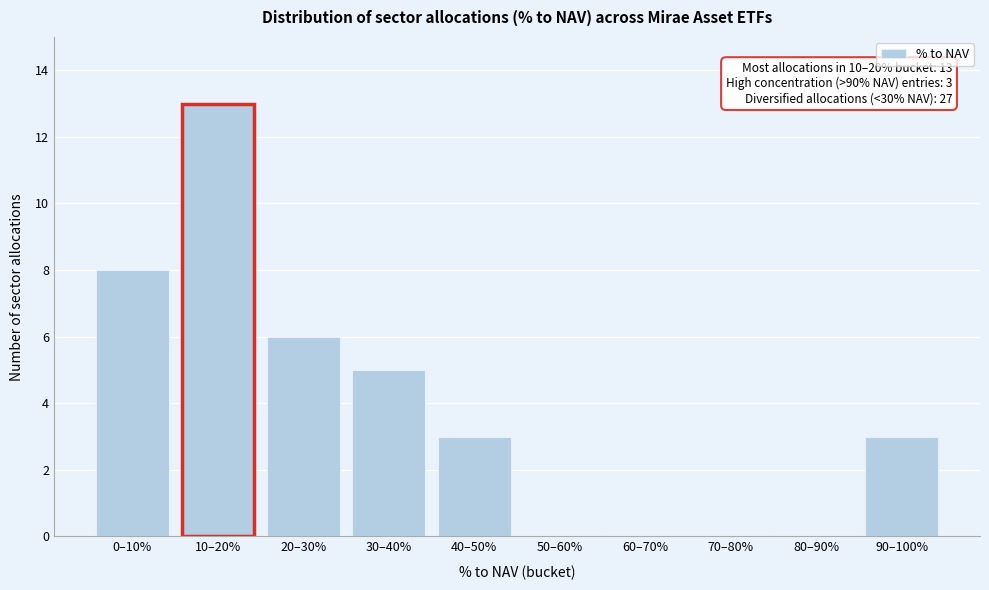

Reading left to right, list all the values displayed in this chart.

0–10%=8	10–20%=13	20–30%=6	30–40%=5	40–50%=3	50–60%=0	60–70%=0	70–80%=0	80–90%=0	90–100%=3